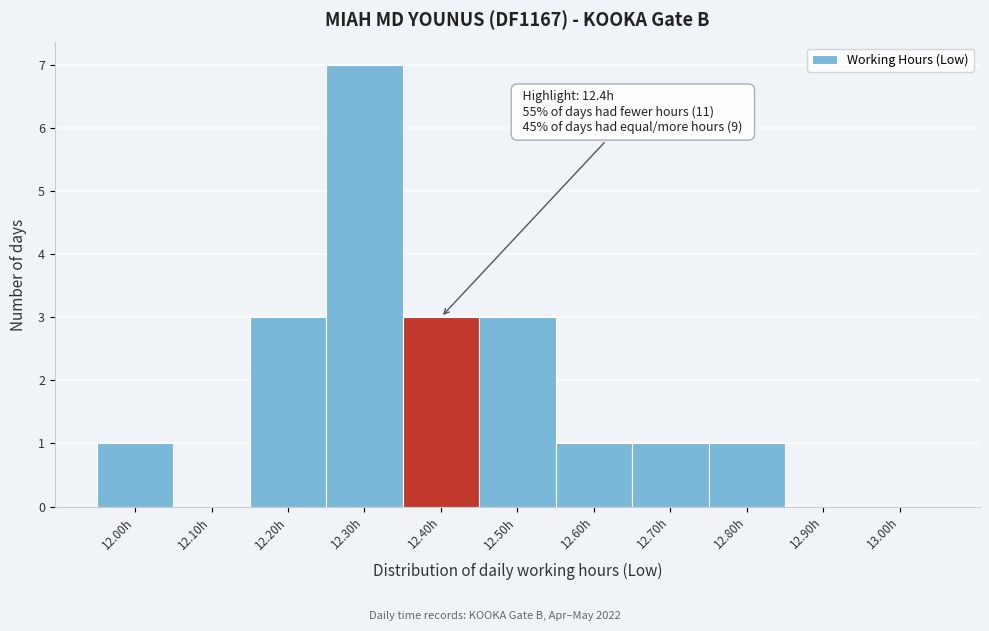

Reading left to right, transcribe all the data shown in this chart.

12.00h=1	12.10h=0	12.20h=3	12.30h=7	12.40h=3	12.50h=3	12.60h=1	12.70h=1	12.80h=1	12.90h=0	13.00h=0